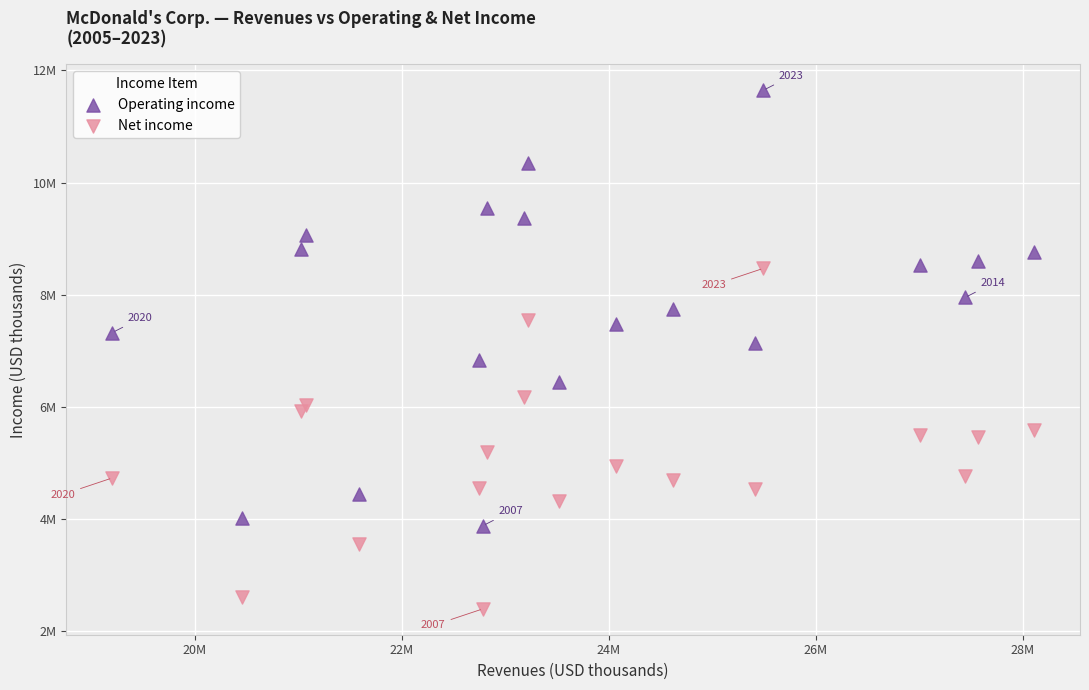

Which series has the widest spread of Y values?

Operating income